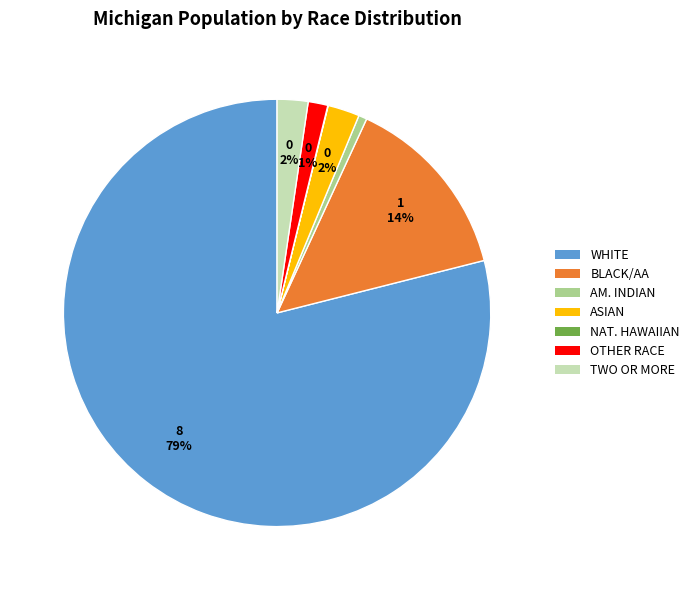

To the nearest percent, what is the average slice percentage?

14%